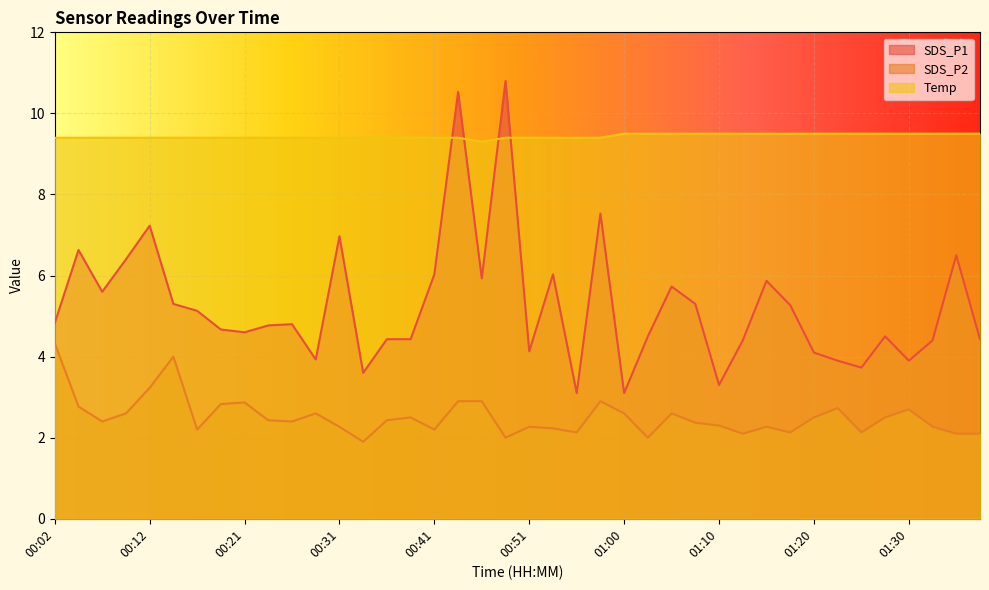

Rank the categories by Temp value from highest to lowest.

01:00, 01:03, 01:05, 01:08, 01:10, 01:13, 01:15, 01:17, 01:20, 01:22, 01:25, 01:27, 01:30, 01:32, 01:34, 01:37, 00:02, 00:04, 00:07, 00:09, 00:12, 00:14, 00:16, 00:19, 00:21, 00:24, 00:26, 00:29, 00:31, 00:34, 00:36, 00:38, 00:41, 00:43, 00:48, 00:51, 00:53, 00:56, 00:58, 00:46